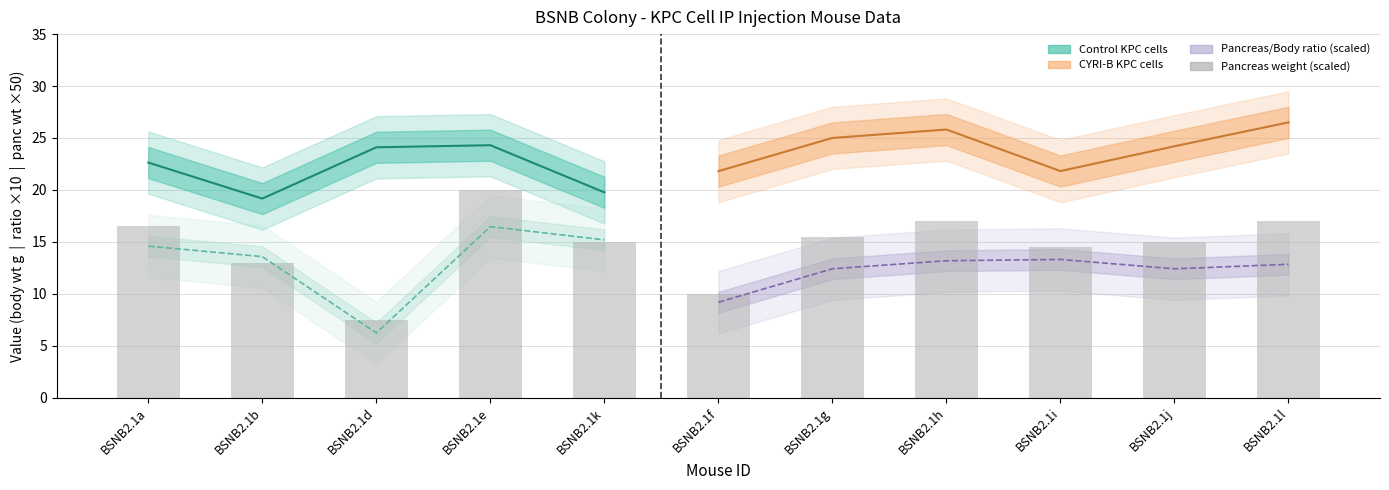

What is the approximate value of Weight of pancreas (g) at BSNB2.1h?

0.3